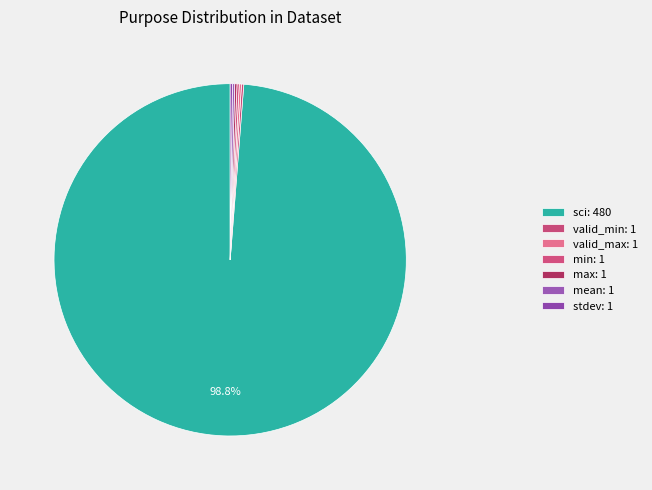

Which category has the biggest portion of the pie?

sci